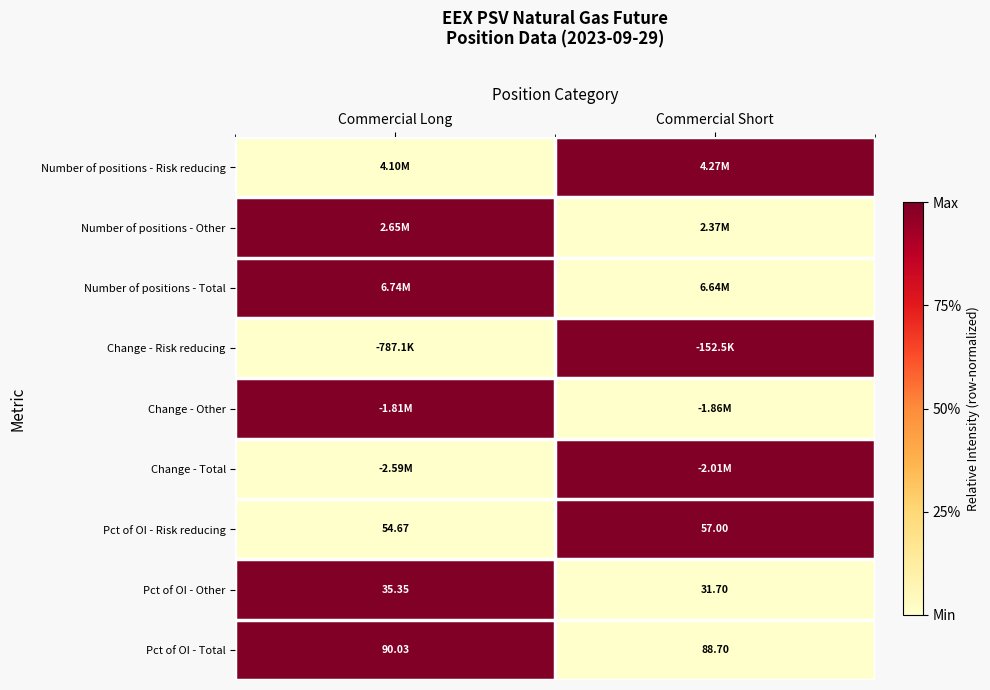

Rank the categories by Pct of OI - Total value from highest to lowest.

Commercial Long, Commercial Short